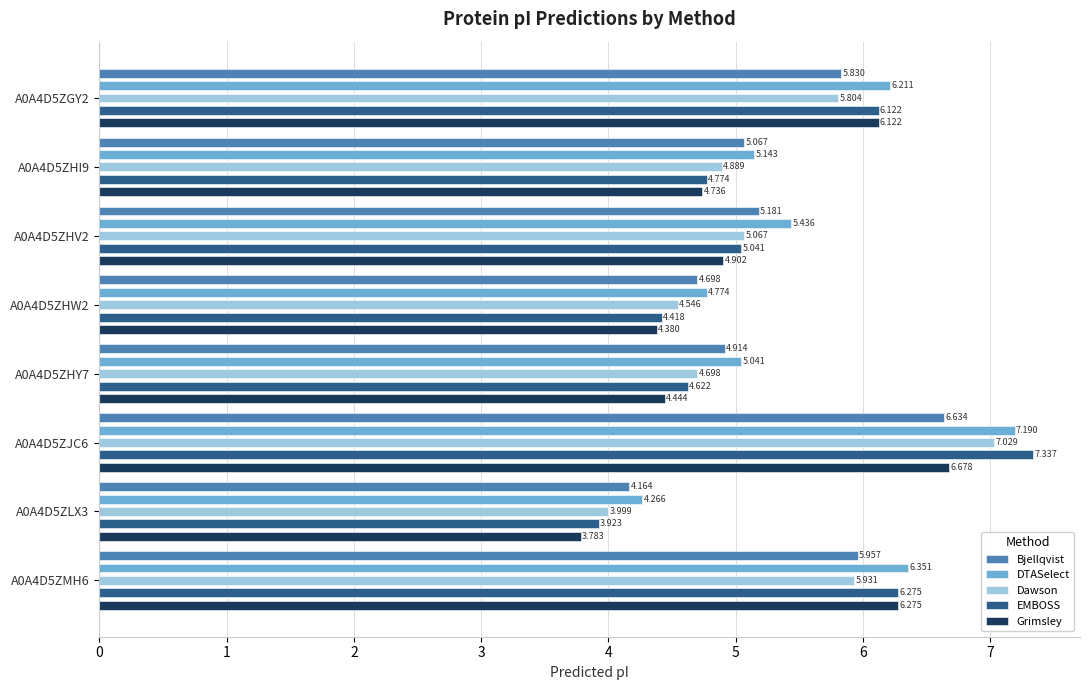

What is the maximum value for Bjellqvist?

6.6